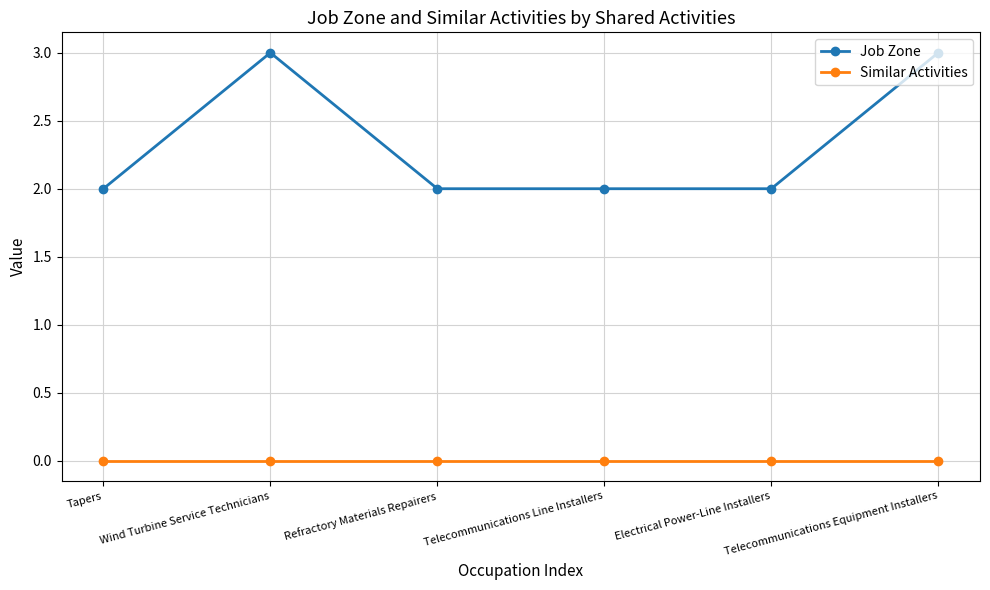

True or false: Similar Activities and Job Zone cross at least once.

False